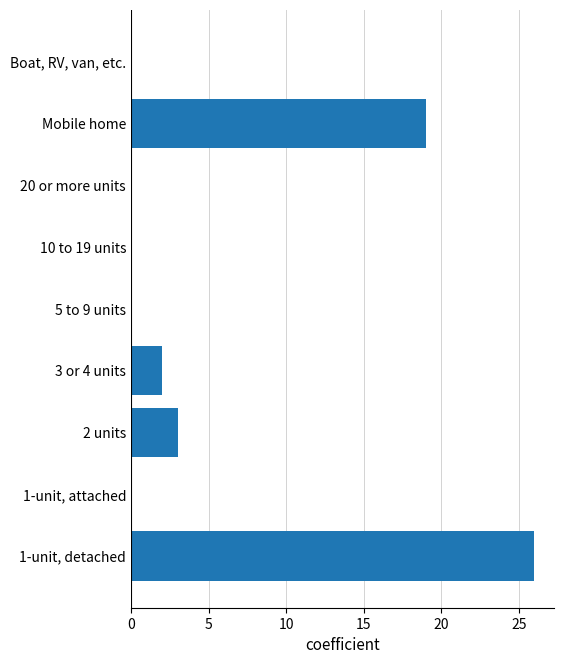

What is the sum of all values?

50